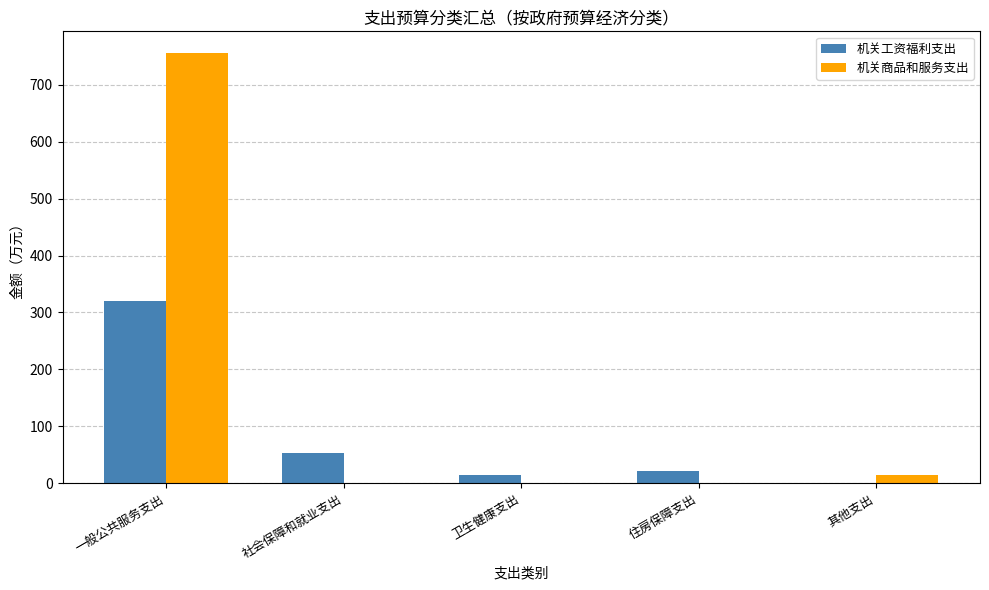

What are all the series names shown in the legend?

机关工资福利支出, 机关商品和服务支出